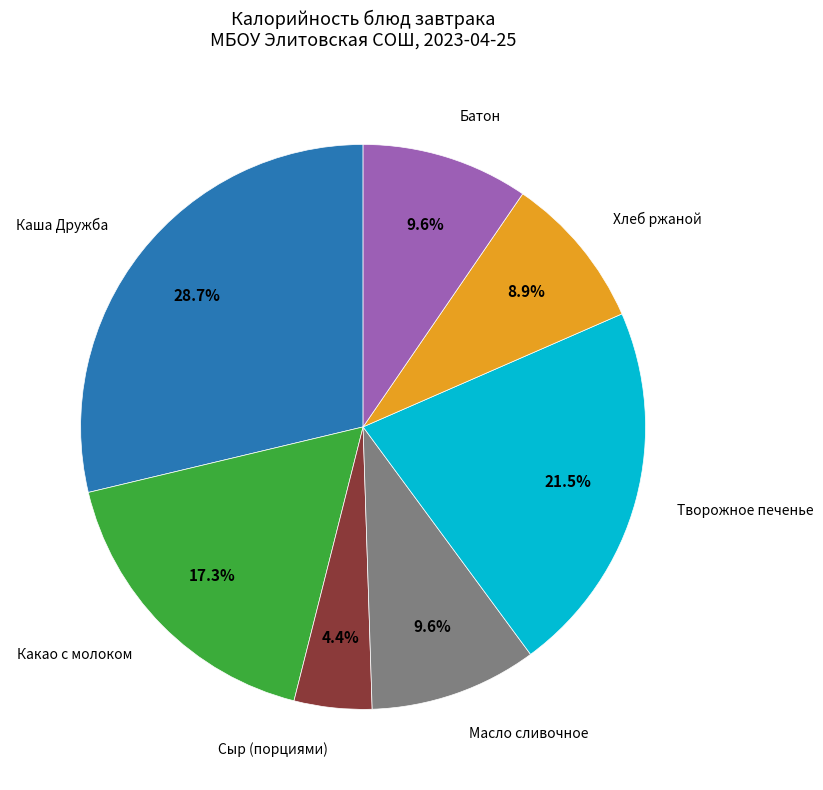

Between Творожное печенье and Какао с молоком, which is larger?

Творожное печенье